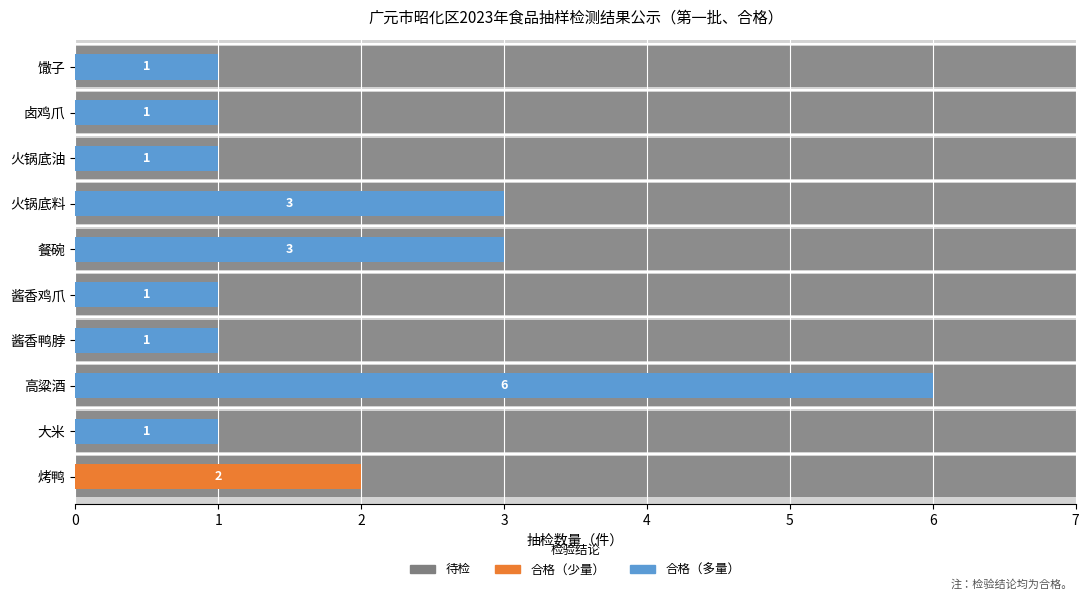

Reading left to right, extract all data points from this chart.

2	1	6	1	1	3	3	1	1	1